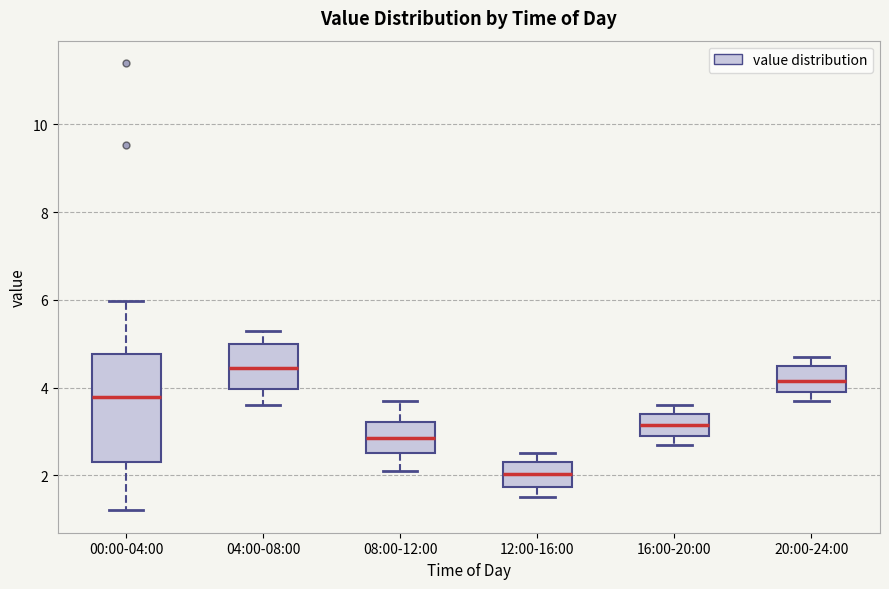

Where does the upper whisker of the box for 12:00-16:00 end on the y-axis? The values are not printed on the chart, so give them approximately, as read against the axis.

2.6